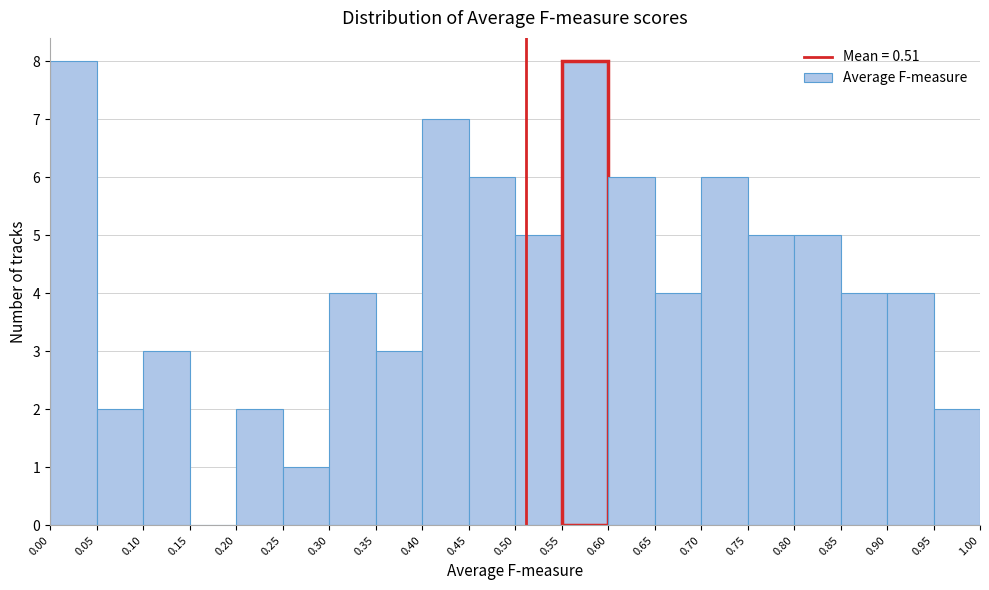

How tall is the bar that spans 0.75 to 0.80 on the x-axis? The values are not printed on the chart, so give them approximately, as read against the axis.

5